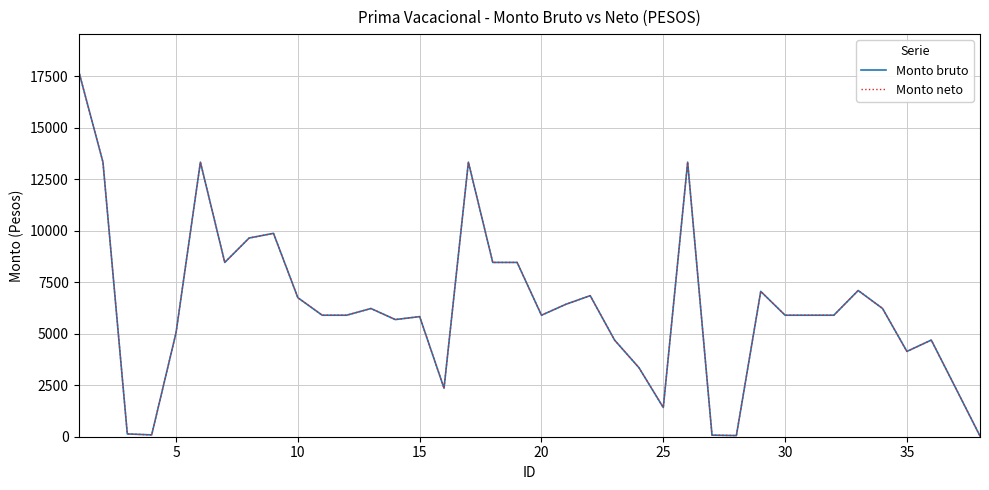

Does the chart display data point markers on the line(s)?

No